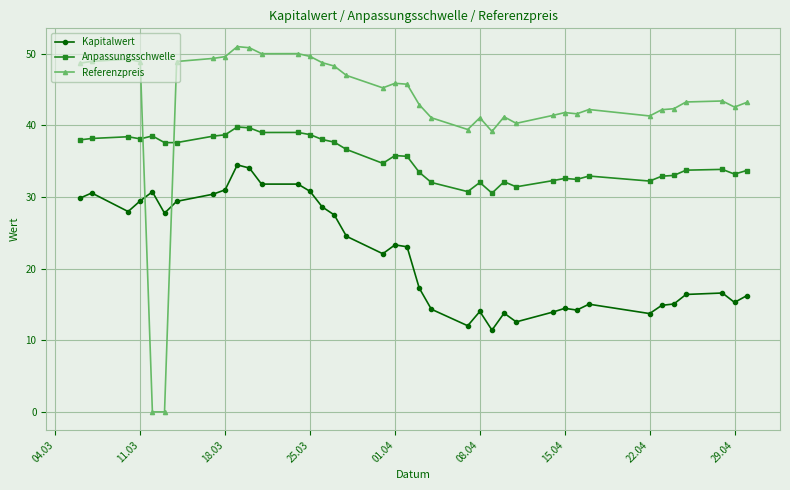

Which series has the widest spread of values?

Referenzpreis